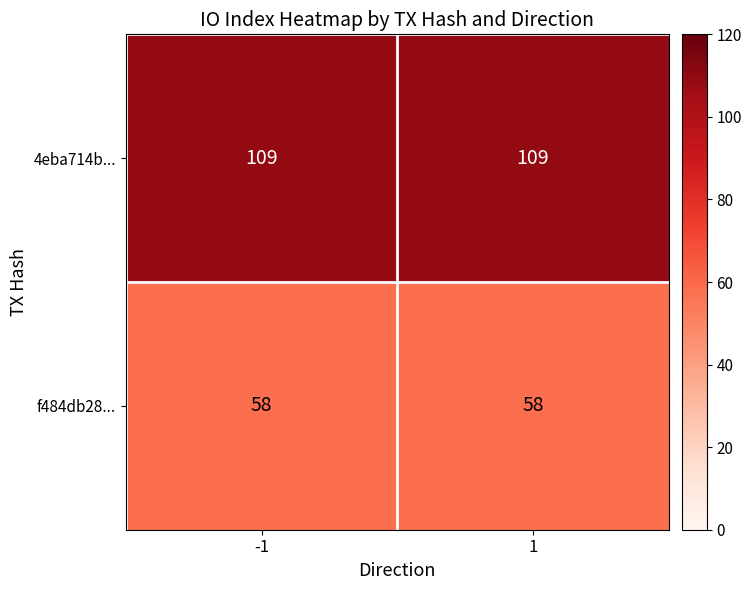

Count the number of categories in the chart.

2